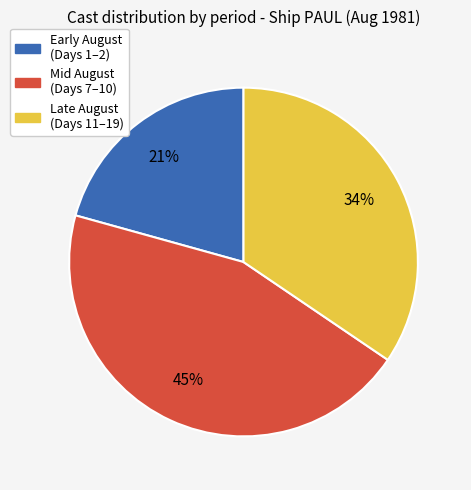

Does any single category account for the majority?

No